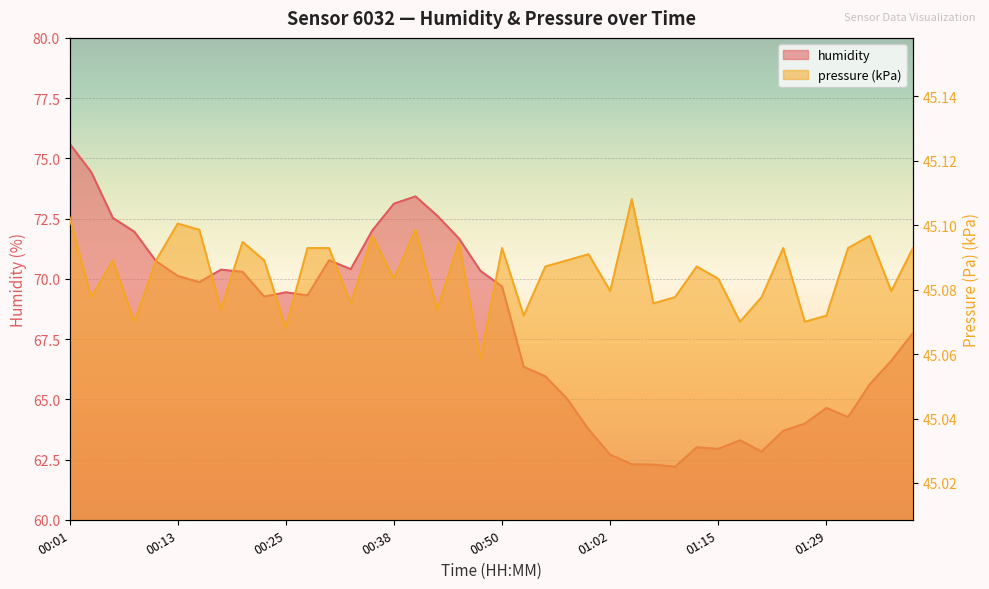

Read the humidity value at 00:20.

70.3